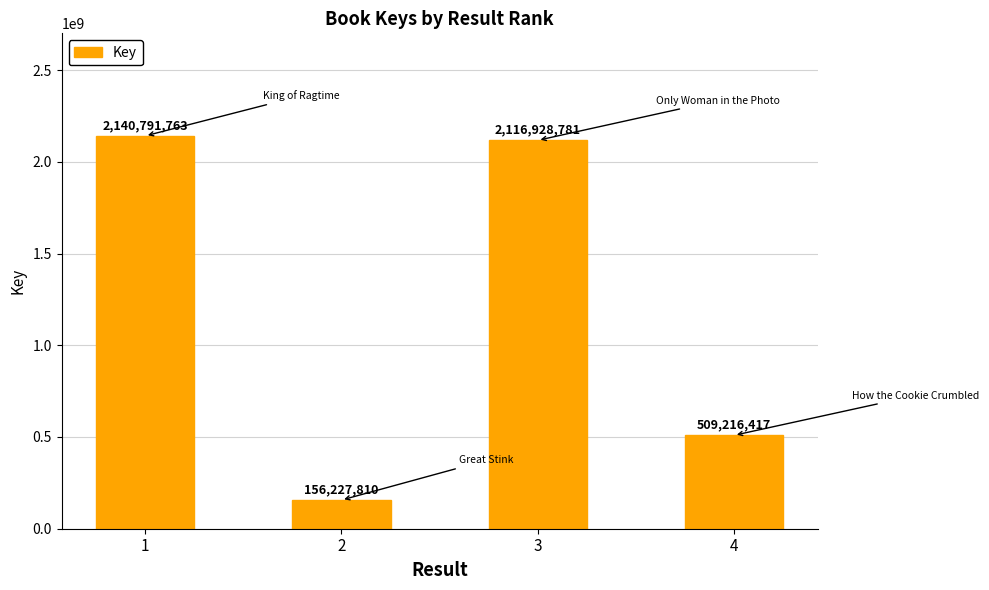

What is the difference between the values at 3 and 1?

23862982